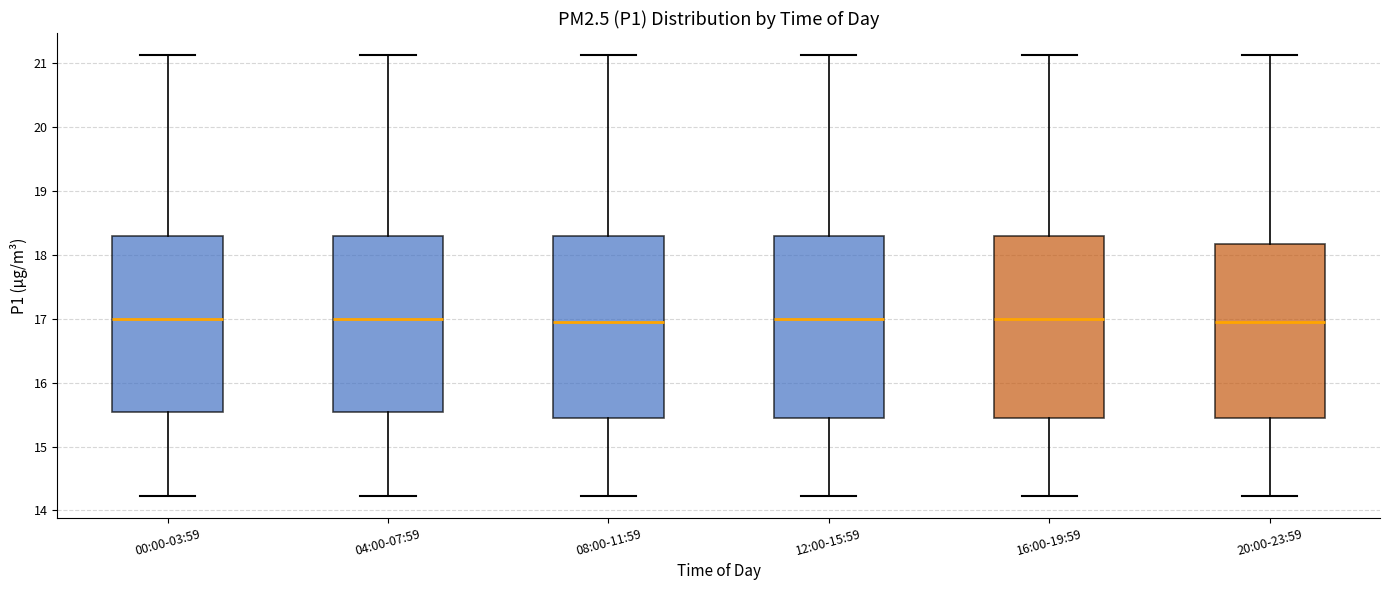

Reading left to right, transcribe this box plot: for each box, give where its median line is, the range the box spans, and where its two whiskers end, as read against the y-axis. The values are not printed on the chart, so give them approximately, as read against the axis.

00:00-03:59: median 17.0, box 15.5 to 18.3, whiskers 14.2 to 21.1
04:00-07:59: median 17.0, box 15.5 to 18.3, whiskers 14.2 to 21.1
08:00-11:59: median 17.0, box 15.5 to 18.3, whiskers 14.2 to 21.1
12:00-15:59: median 17.0, box 15.5 to 18.3, whiskers 14.2 to 21.1
16:00-19:59: median 17.0, box 15.5 to 18.3, whiskers 14.2 to 21.1
20:00-23:59: median 17.0, box 15.5 to 18.2, whiskers 14.2 to 21.1